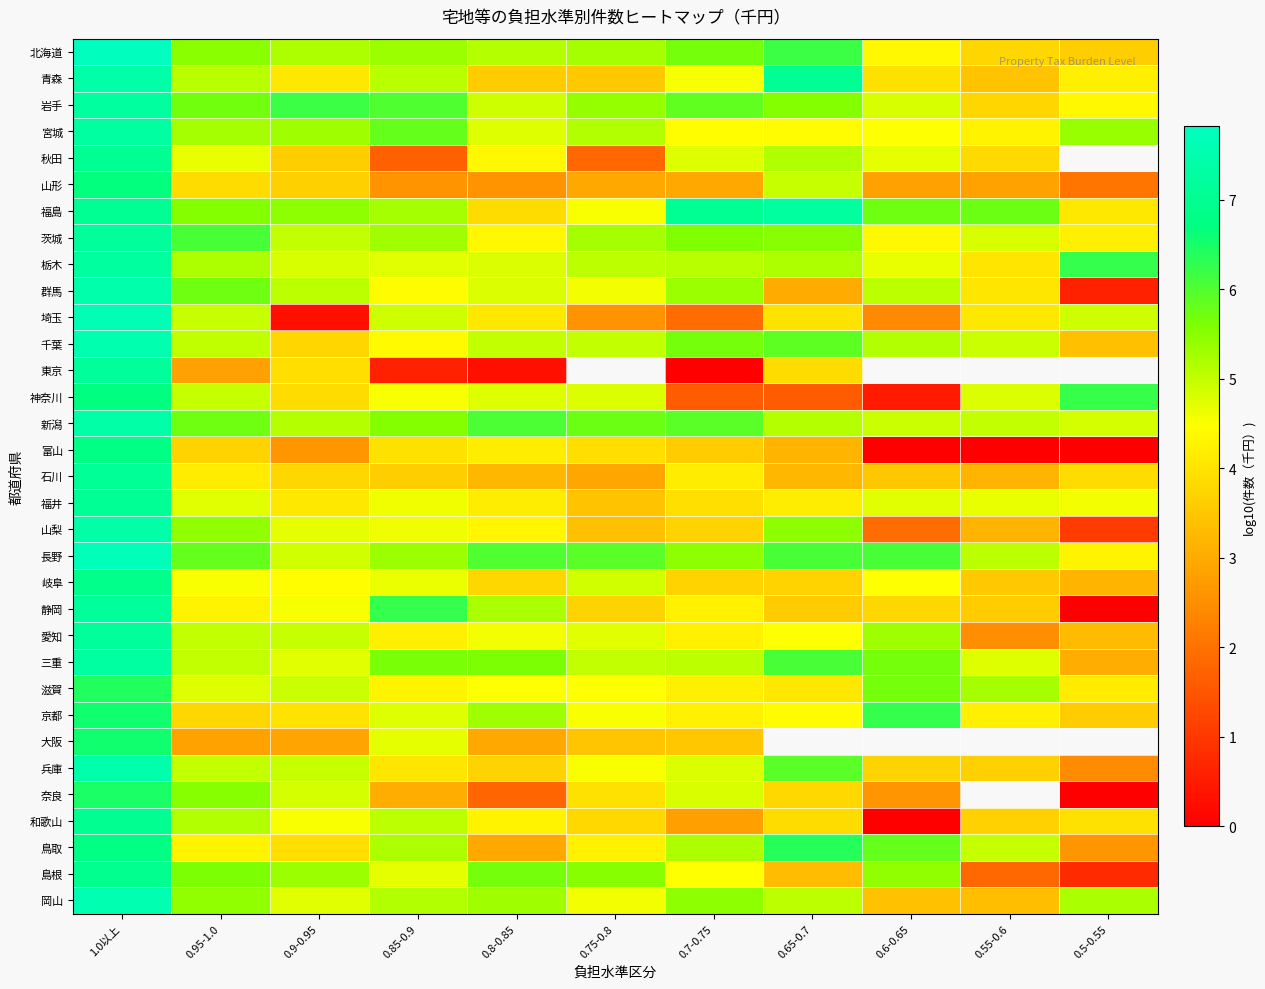

At which category is the sum across all series the highest?

1.0以上